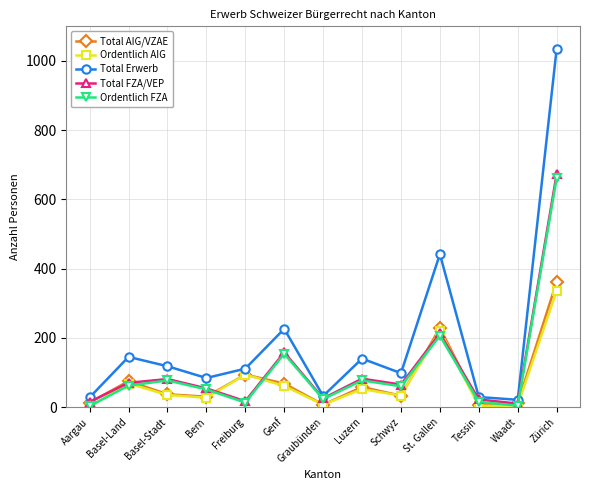

Is it true that Total Erwerb equals 1363 at Zürich?

False